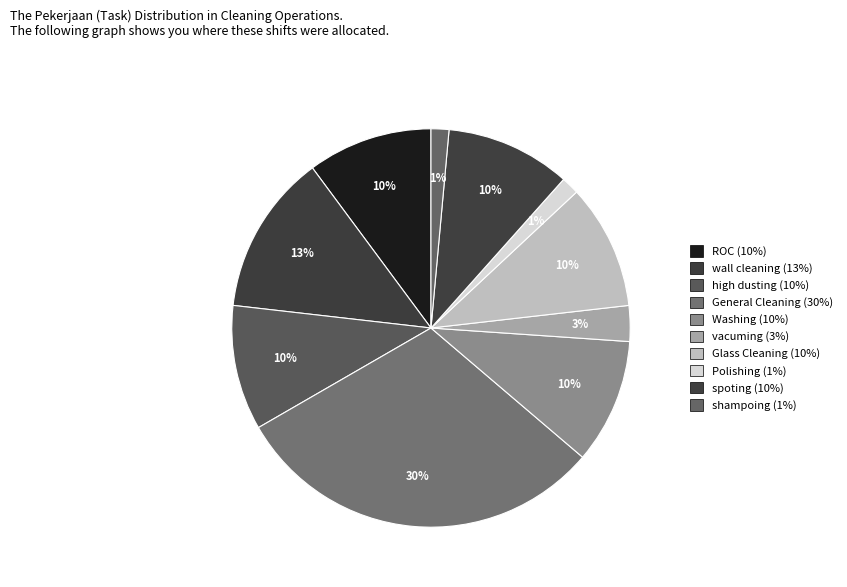

Rank the categories by value from lowest to highest.

Polishing, shampoing, vacuming, ROC, high dusting, Washing, Glass Cleaning, spoting, wall cleaning, General Cleaning